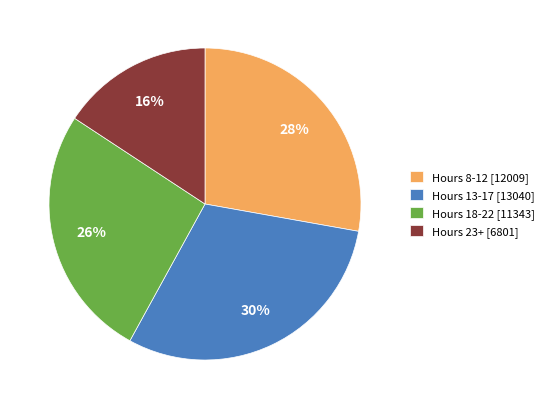

Which slice is the smallest?

Hours 23+ [6801]